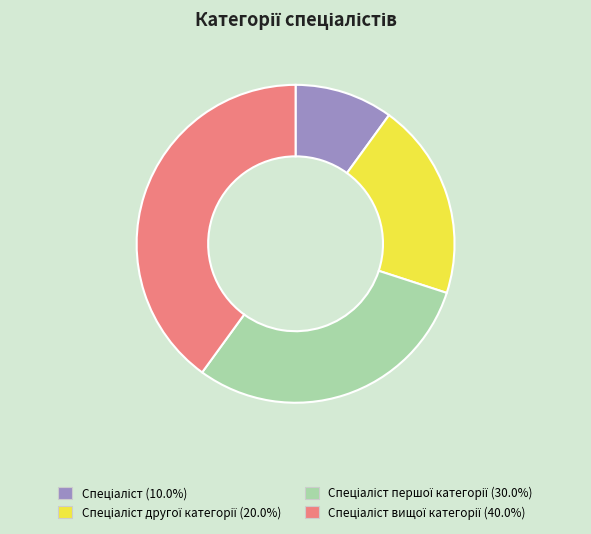

Is there a majority slice in this chart?

No